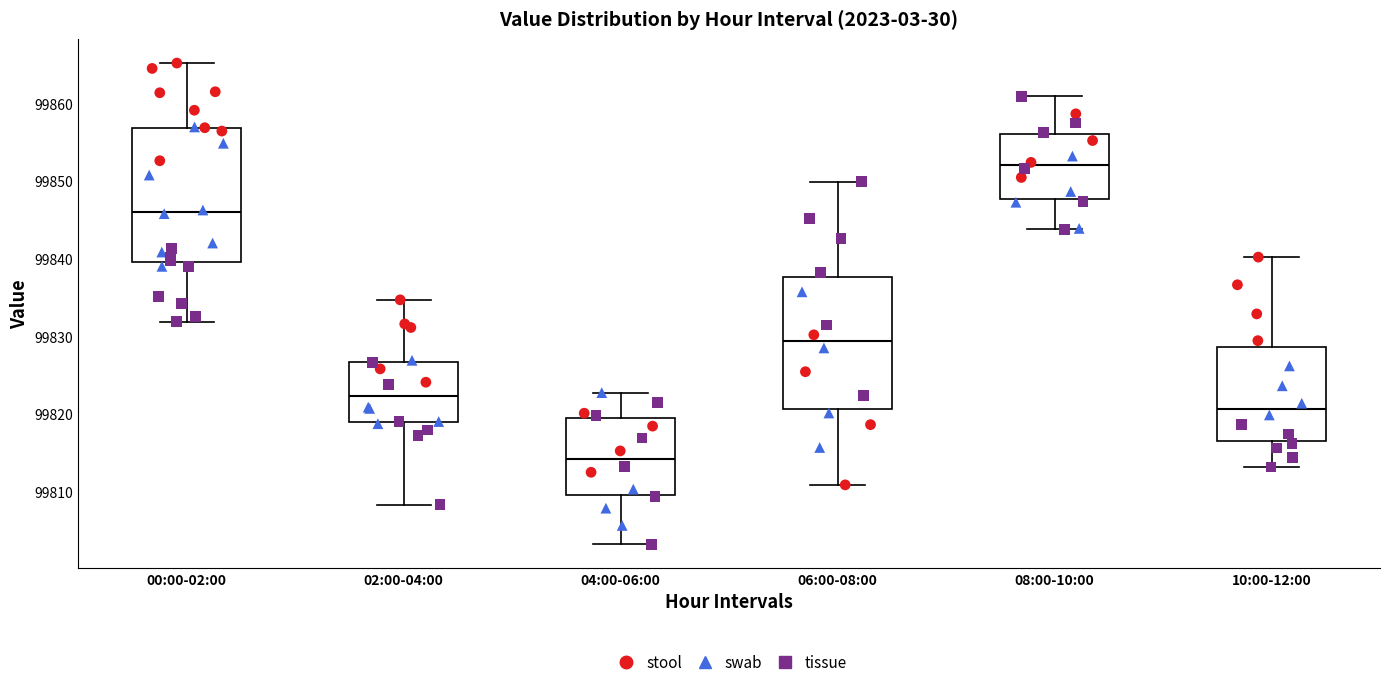

Reading left to right, read every box against the y-axis: the position of its median line, the range the box covers, and the ends of its whiskers. The values are not printed on the chart, so give them approximately, as read against the axis.

00:00-02:00: median 99846, box 99840 to 99857, whiskers 99832 to 99865
02:00-04:00: median 99822, box 99819 to 99827, whiskers 99808 to 99835
04:00-06:00: median 99814, box 99810 to 99819, whiskers 99803 to 99823
06:00-08:00: median 99829, box 99821 to 99838, whiskers 99811 to 99850
08:00-10:00: median 99852, box 99848 to 99856, whiskers 99844 to 99861
10:00-12:00: median 99821, box 99817 to 99829, whiskers 99813 to 99840